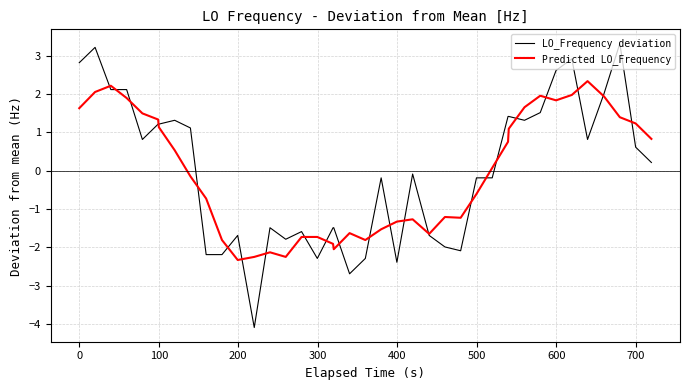

What is the maximum value shown in the chart?

3.3